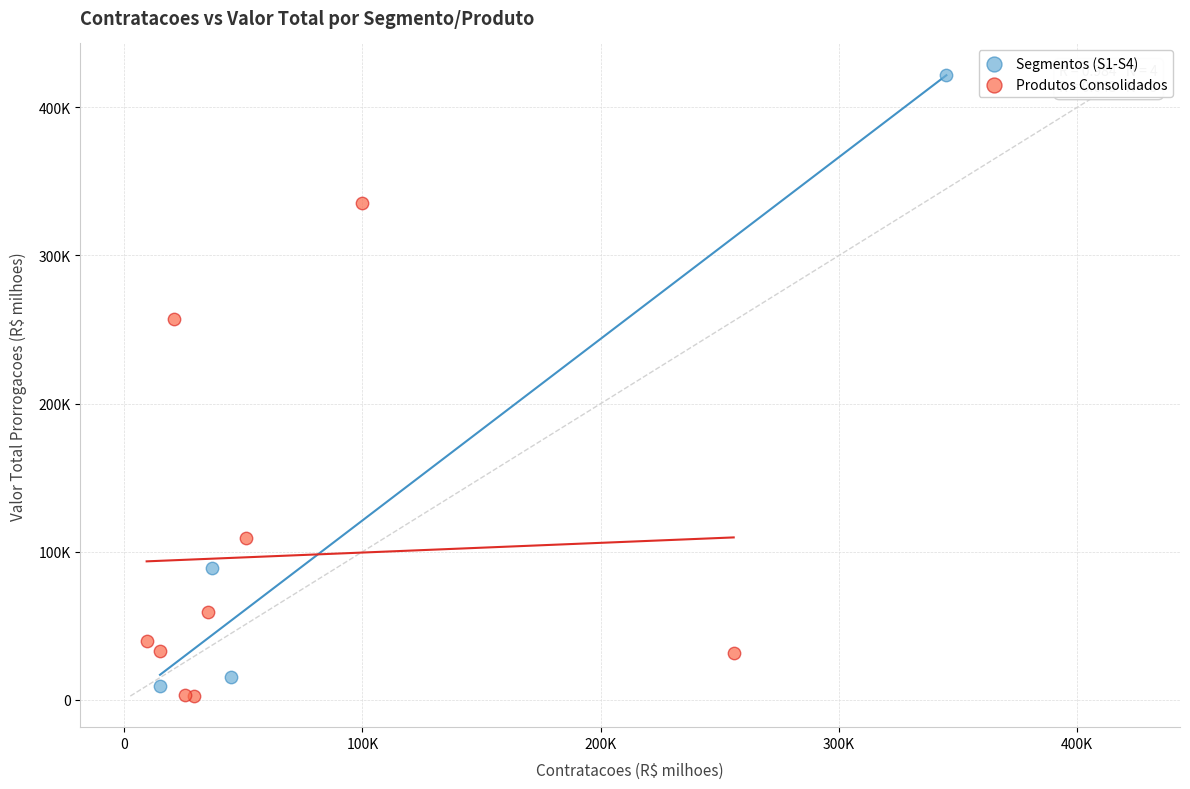

Which series reaches the maximum Y coordinate?

Segmentos (S1-S4)